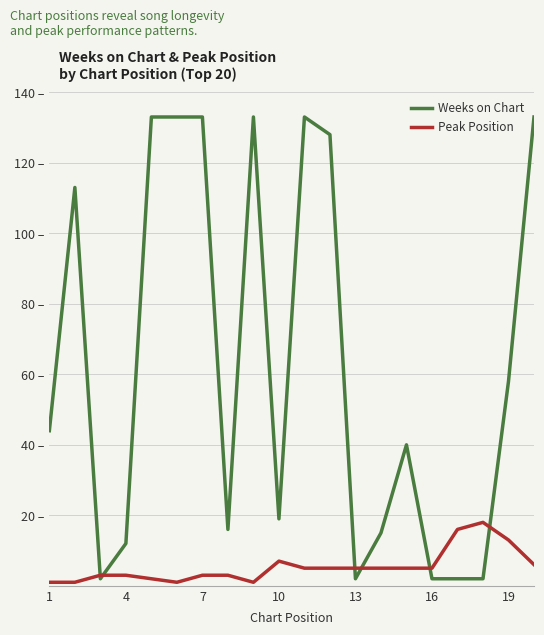

Does the chart have visible grid lines?

Yes